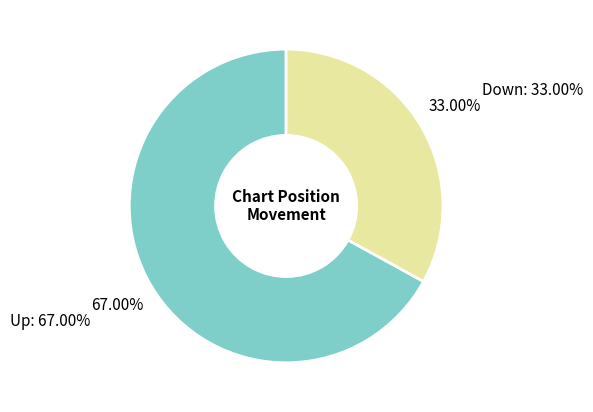

Is there a majority slice in this chart?

Yes